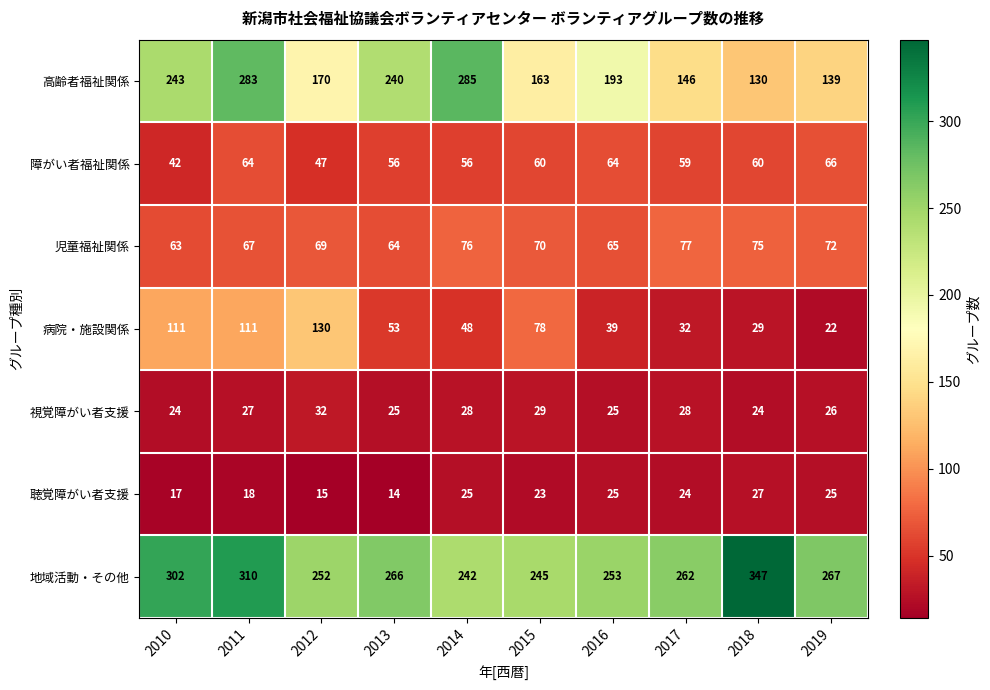

At which label does 聴覚障がい者支援 first exceed 24?

2014